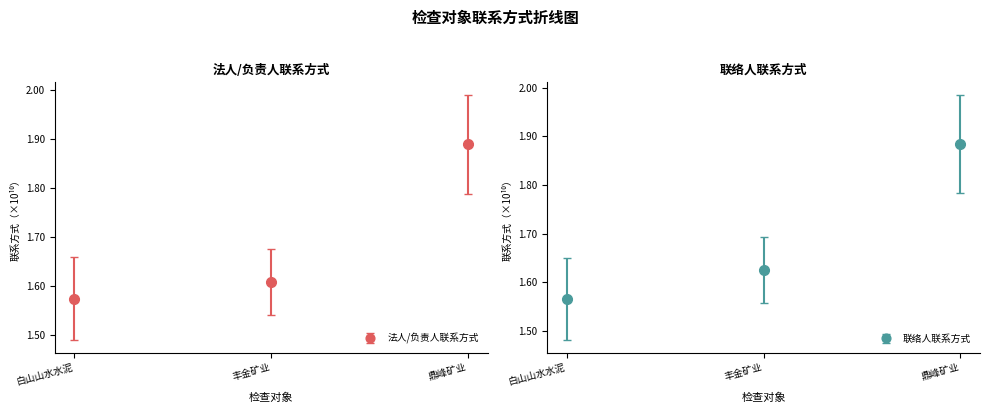

At which label does 法人/负责人联系方式 reach its peak?

鼎峰矿业